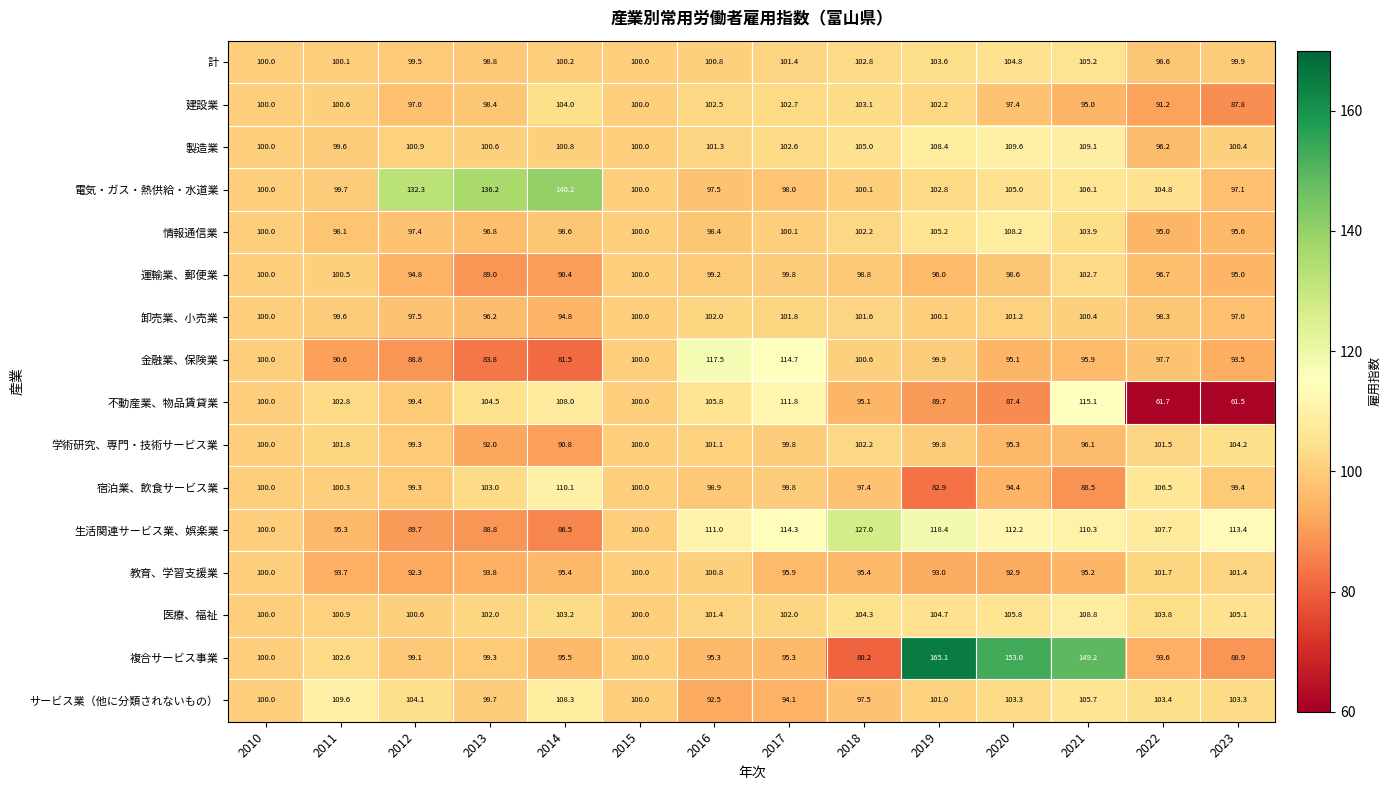

What is the difference between the second highest and minimum values in the 不動産業、物品賃貸業 series?

50.3